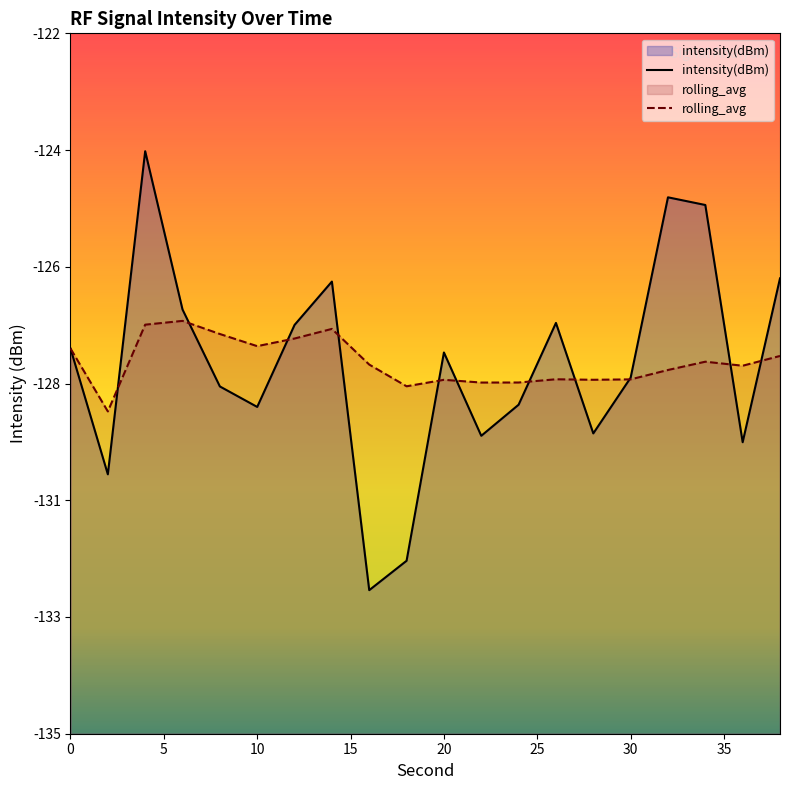

List the series in order of their overall mean, lowest first.

intensity(dBm), rolling_avg